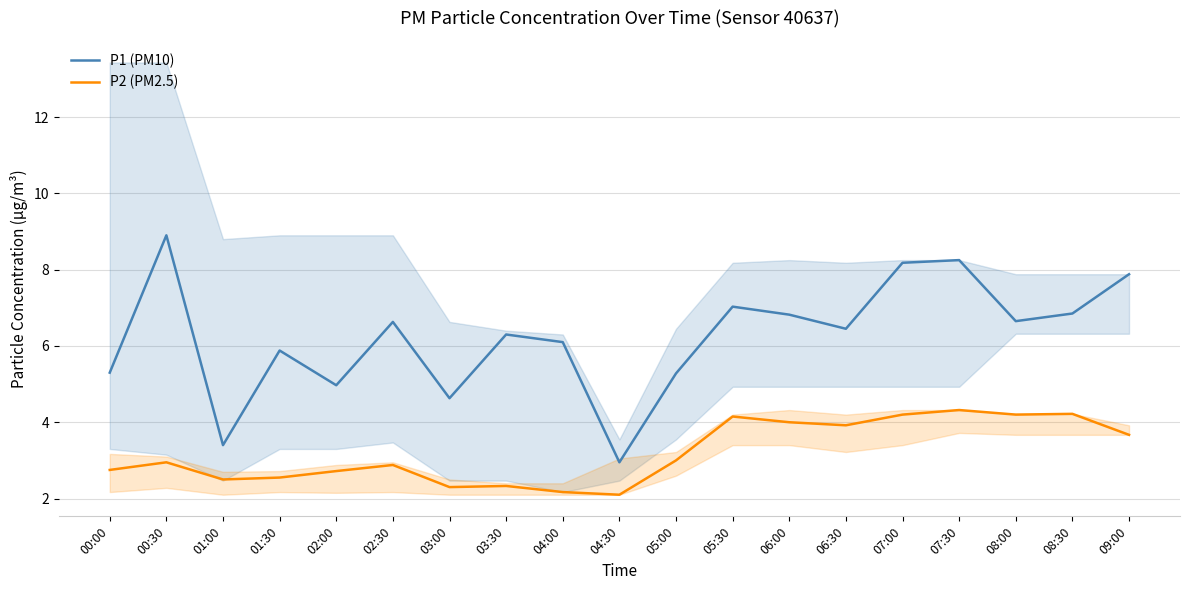

What is the difference between the maximum and second lowest values in the P2 (PM2.5) series?

2.2